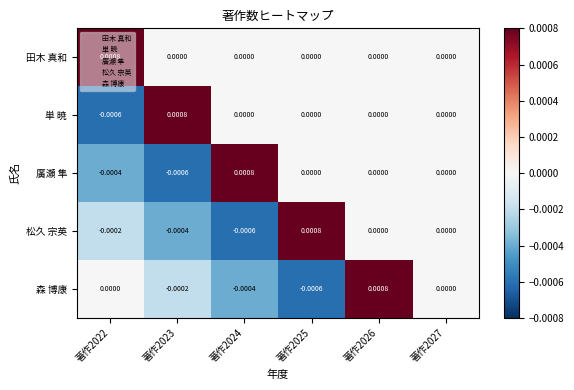

Is the value of 廣瀬 隼 at 著作2024 greater than the value of 田木 真和 at 著作2026?

Yes